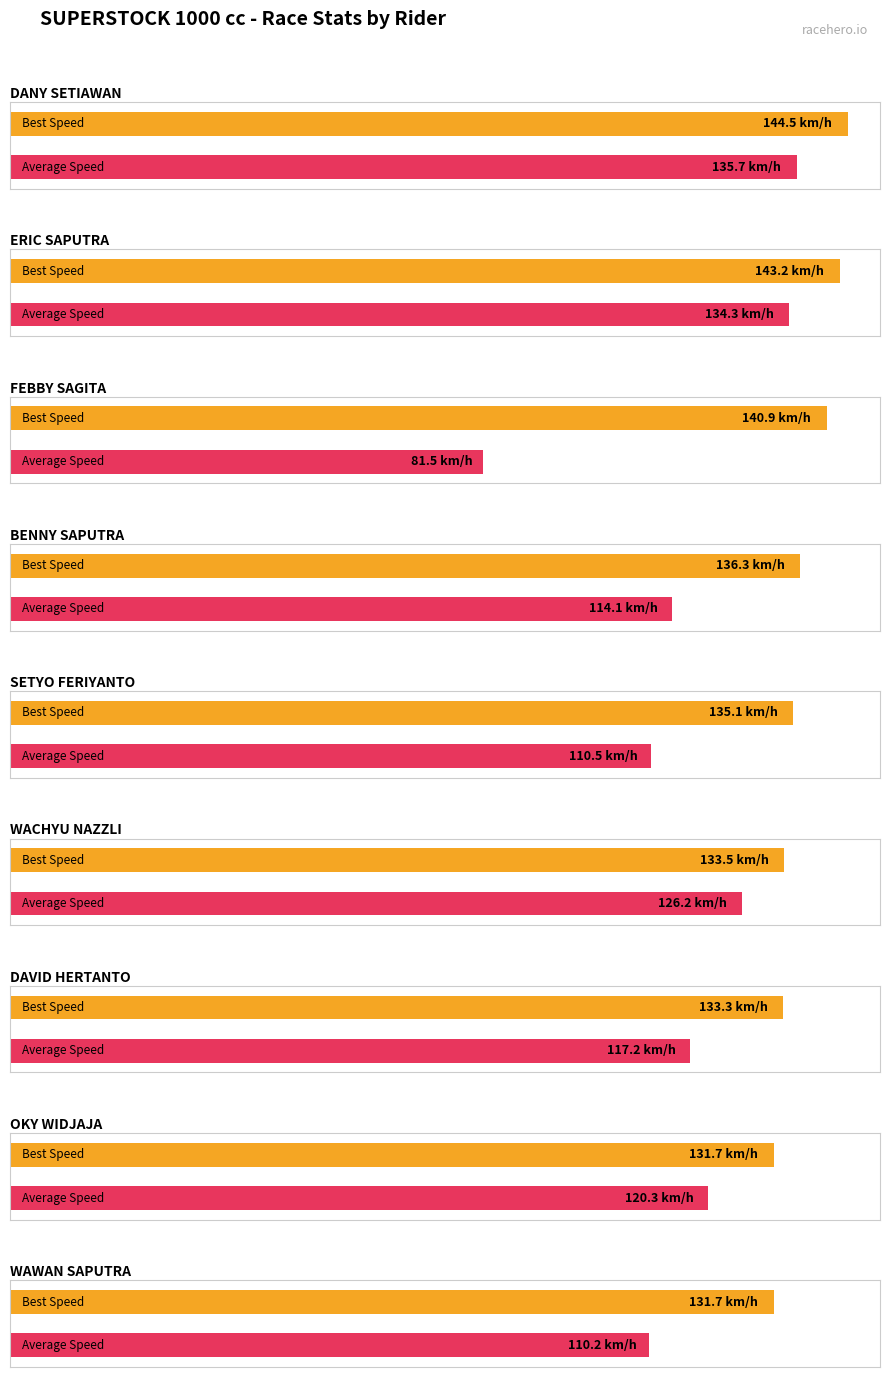

Does the chart contain stacked bars?

No